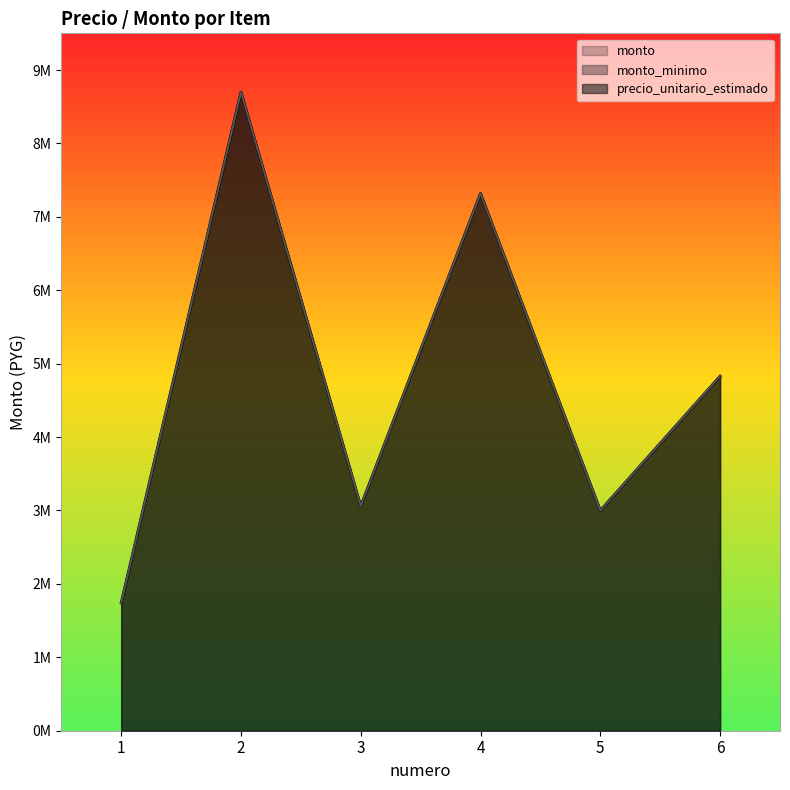

Which series changed the most between 3 and 4?

precio_unitario_estimado